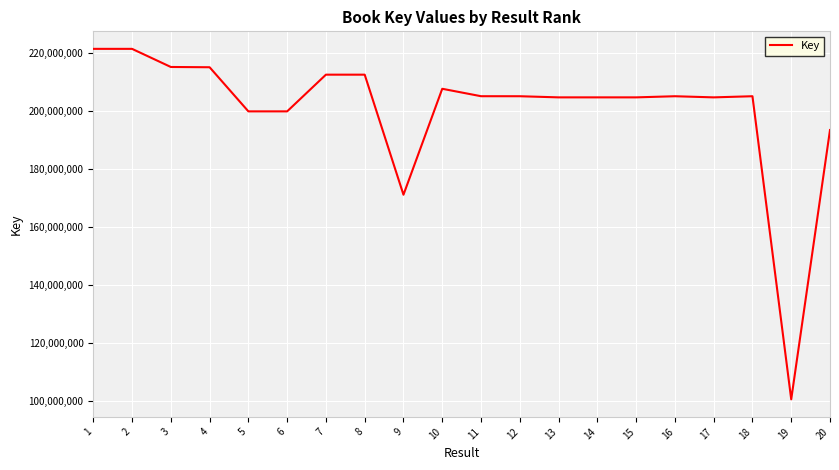

What is the smallest value displayed?

100402838